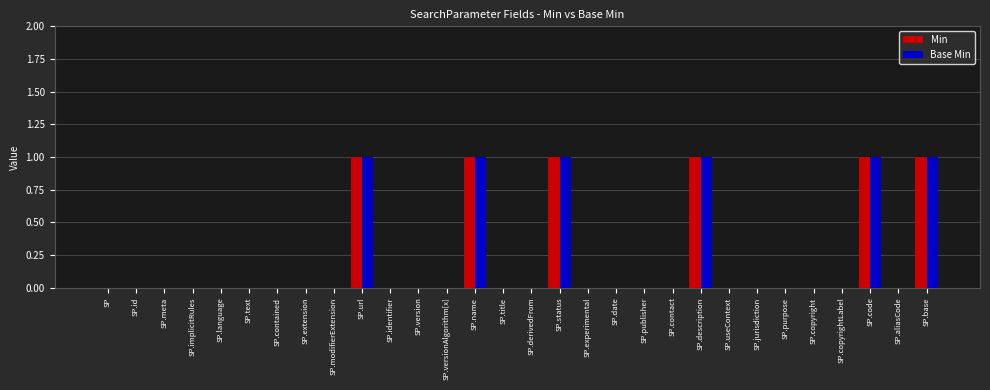

Reading right to left, extract all data points from this chart.

Min: 1	0	1	0	0	0	0	0	1	0	0	0	0	1	0	0	1	0	0	0	1	0	0	0	0	0	0	0	0	0
Base Min: 1	0	1	0	0	0	0	0	1	0	0	0	0	1	0	0	1	0	0	0	1	0	0	0	0	0	0	0	0	0